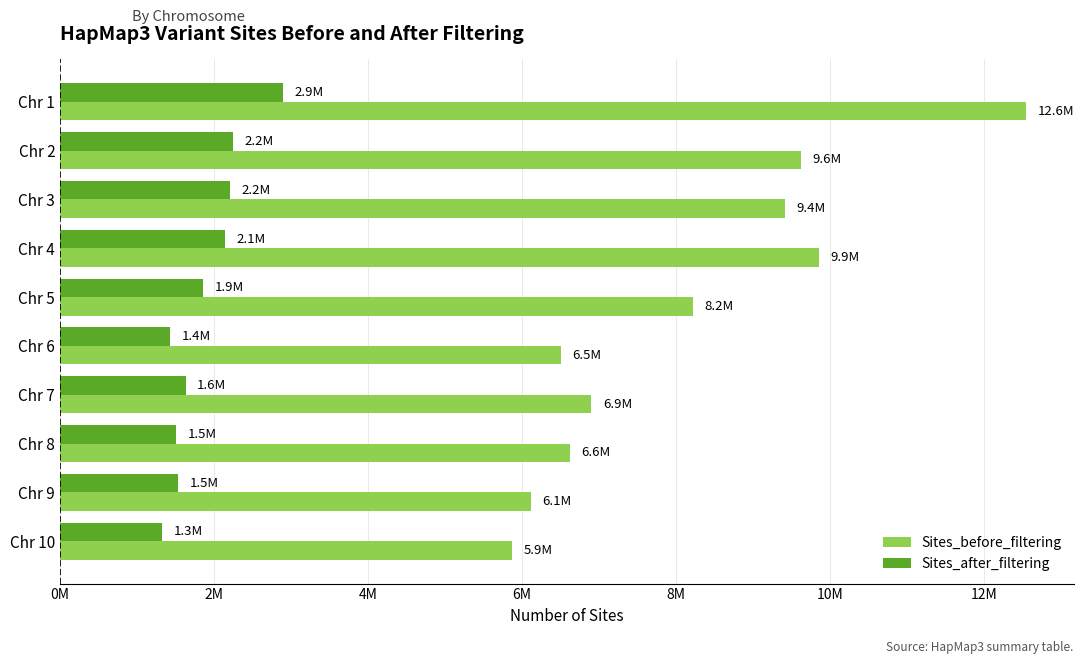

What are all the series names shown in the legend?

Sites_before_filtering, Sites_after_filtering